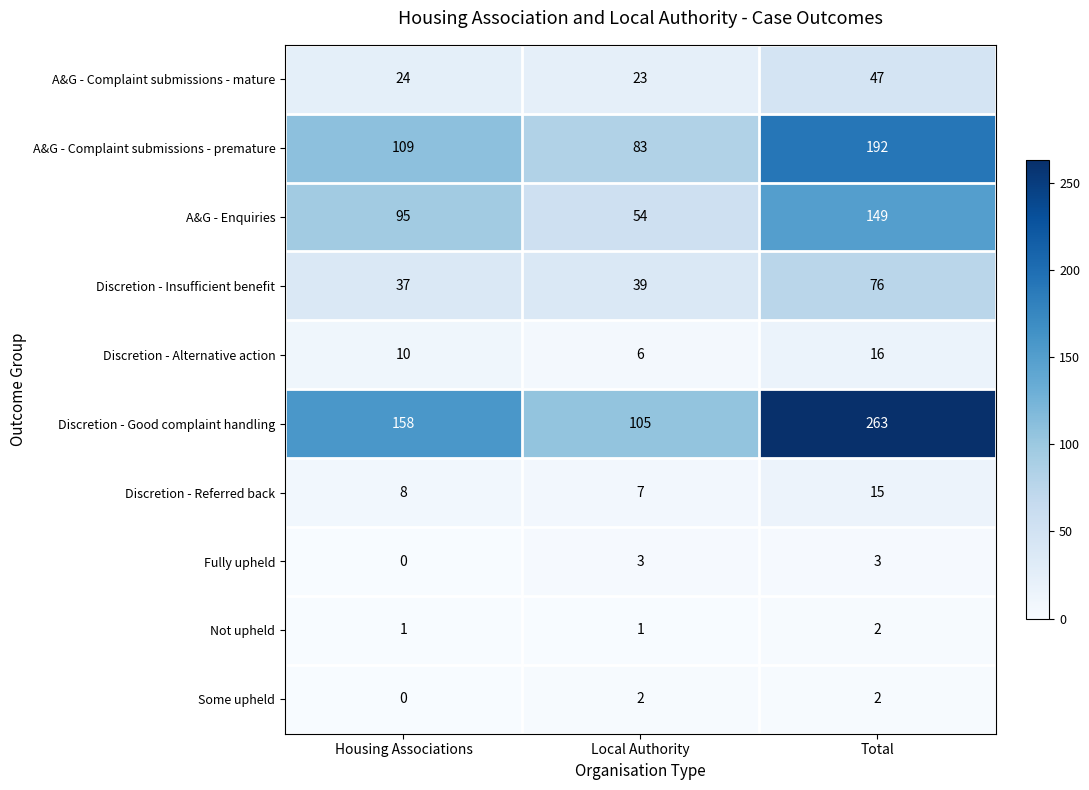

List the labels in order of Discretion - Good complaint handling value, smallest first.

Local Authority, Housing Associations, Total